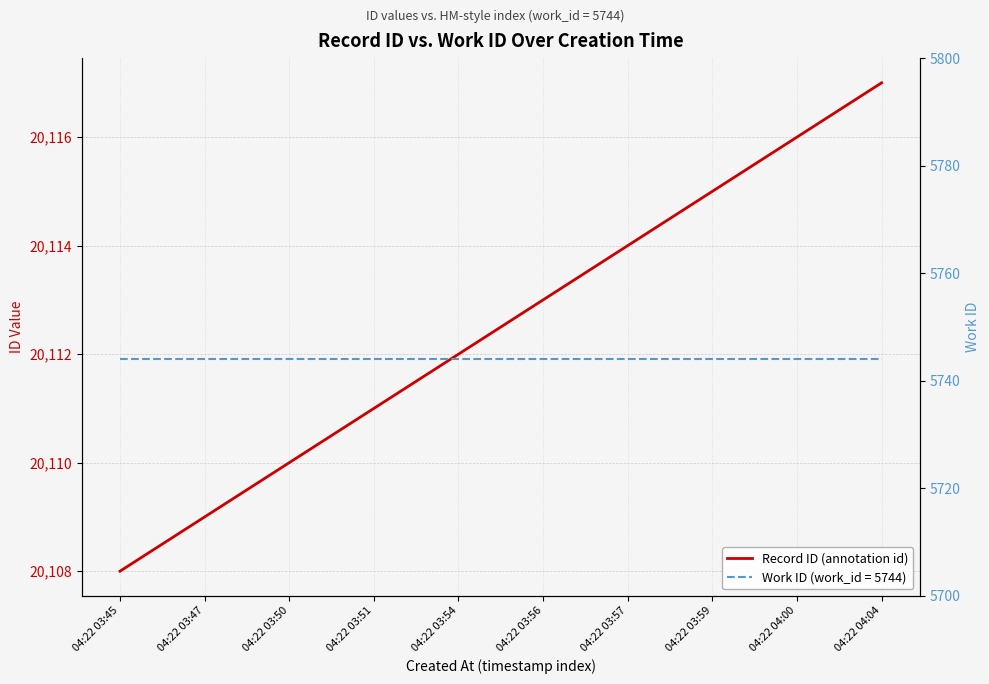

Which category has the lowest value across all series?

04:22 03:45